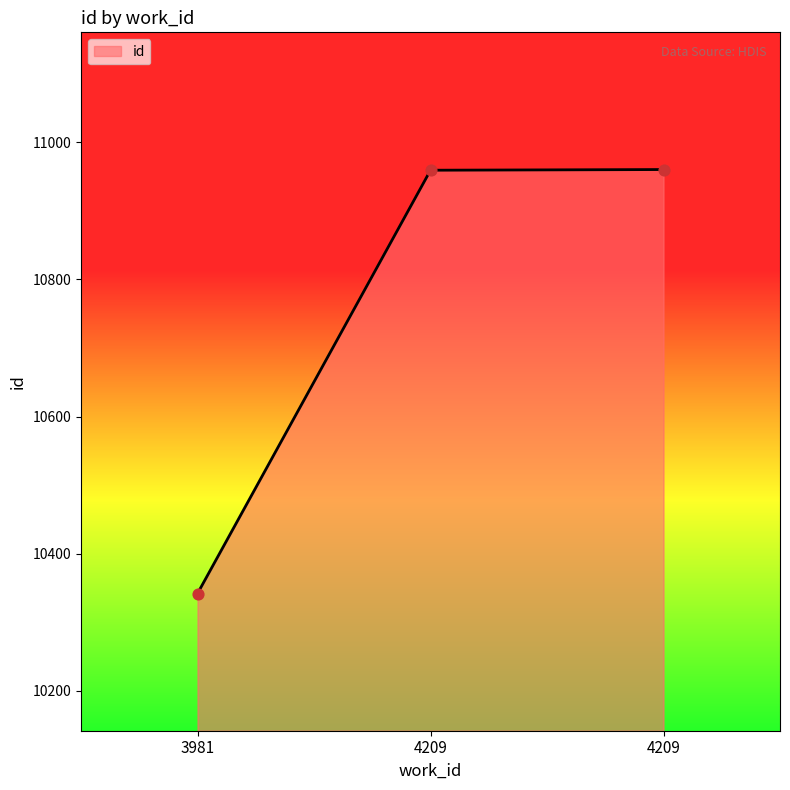

Between 4209 and 4209, which is larger?

4209